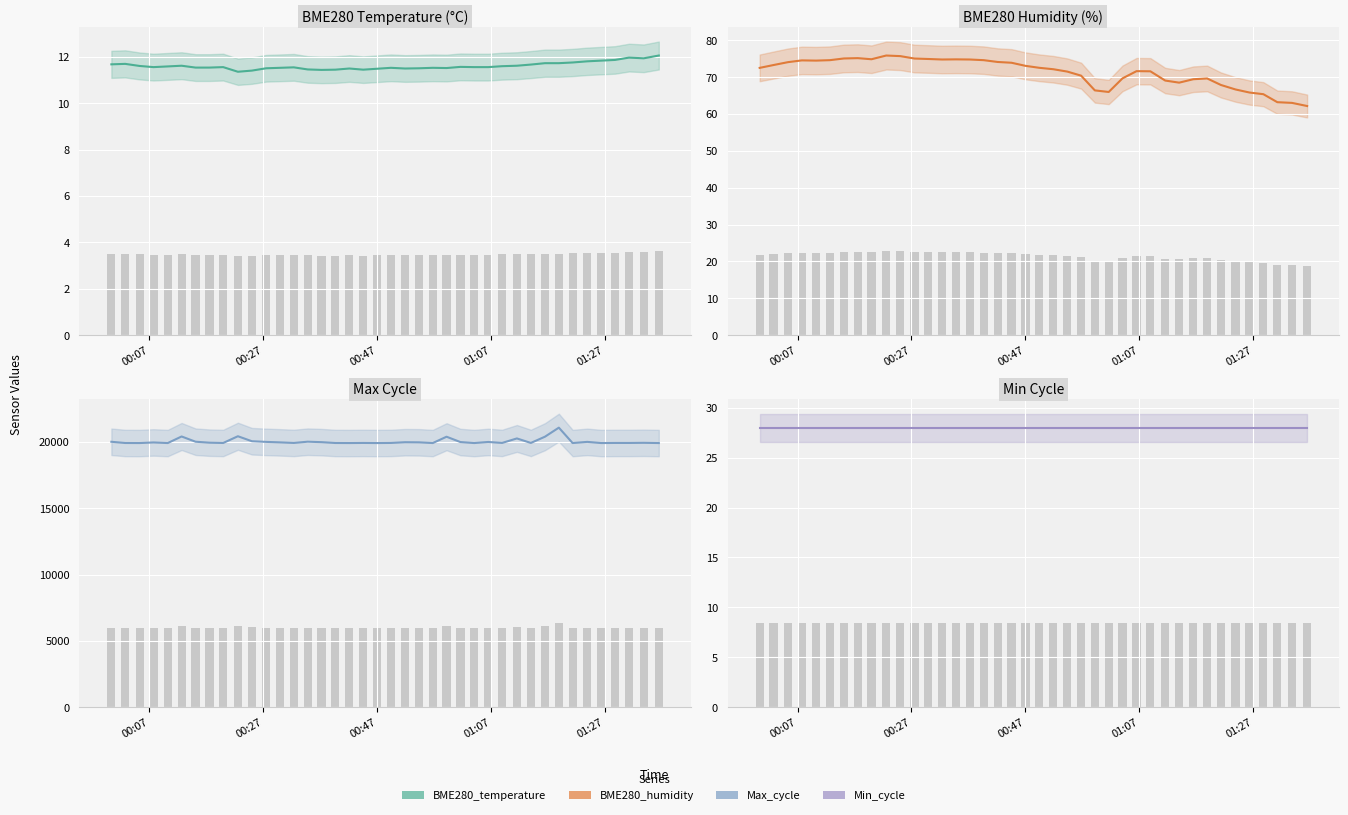

How many values in the BME280_humidity series are below 72?

18